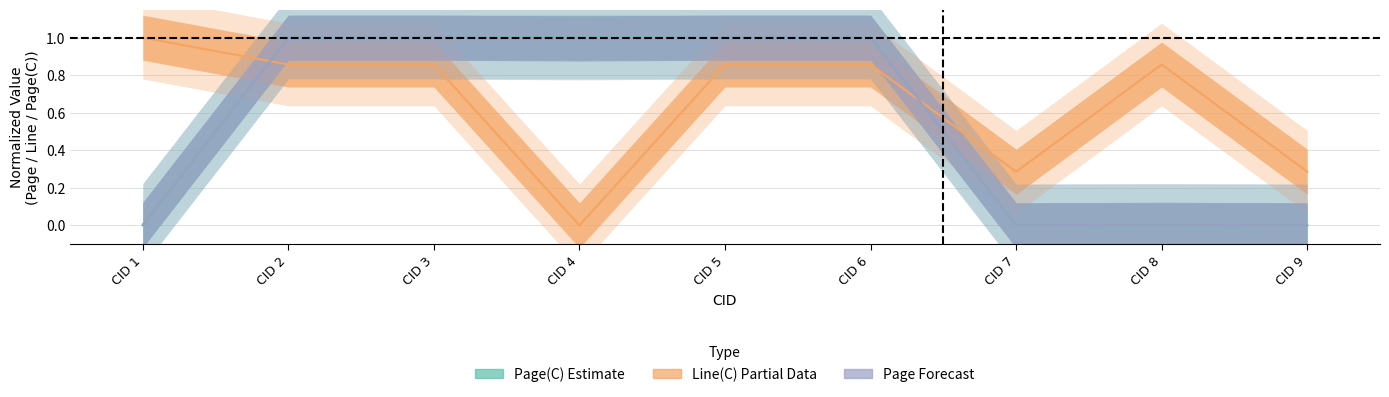

Is it true that Page(C) equals -0.6 at CID 1?

False